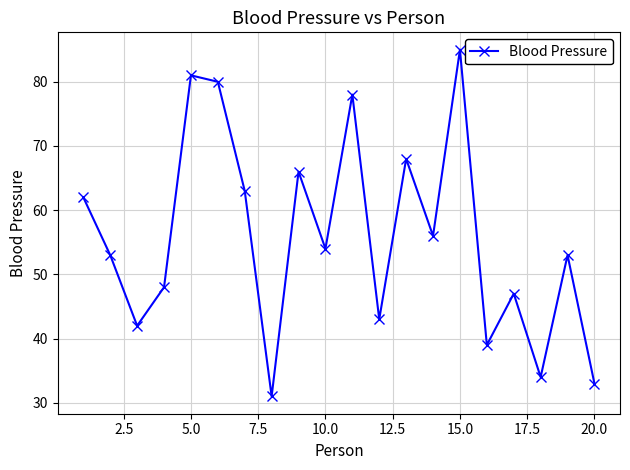

What is the value of the 8th point from the left?

31